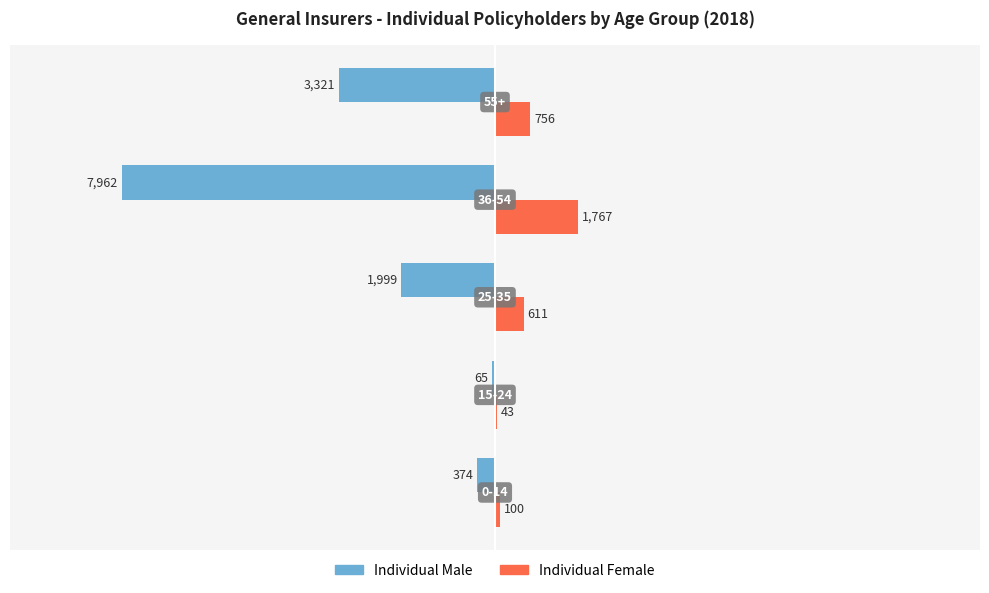

What is the sum of all Individual Male values?

-13721